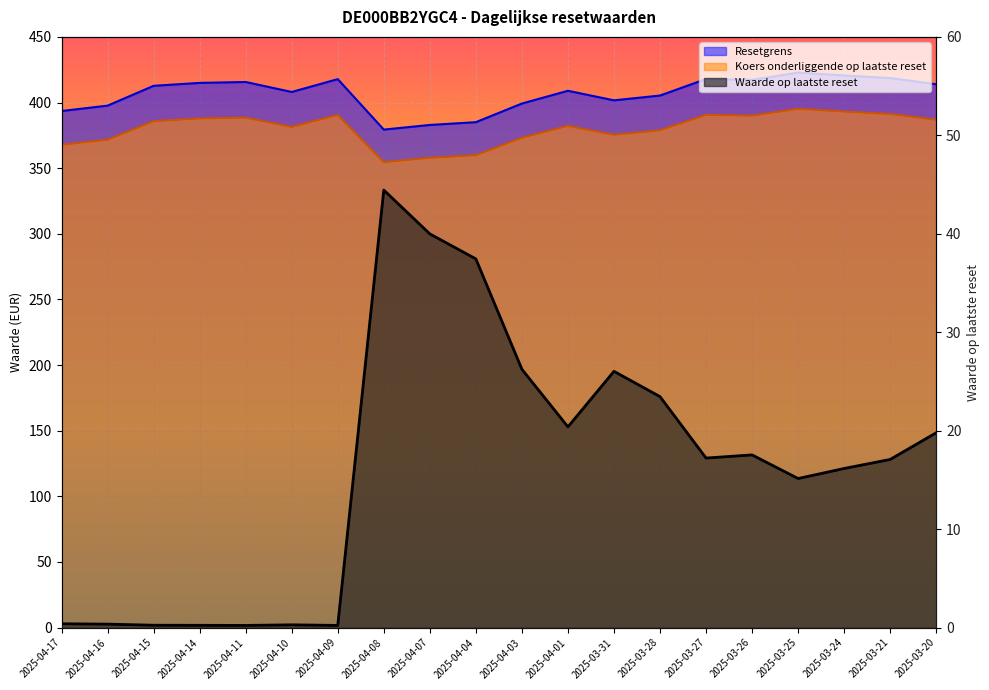

What is the sum of the Resetgrens values at 2025-03-20 and 2025-04-07?

796.8